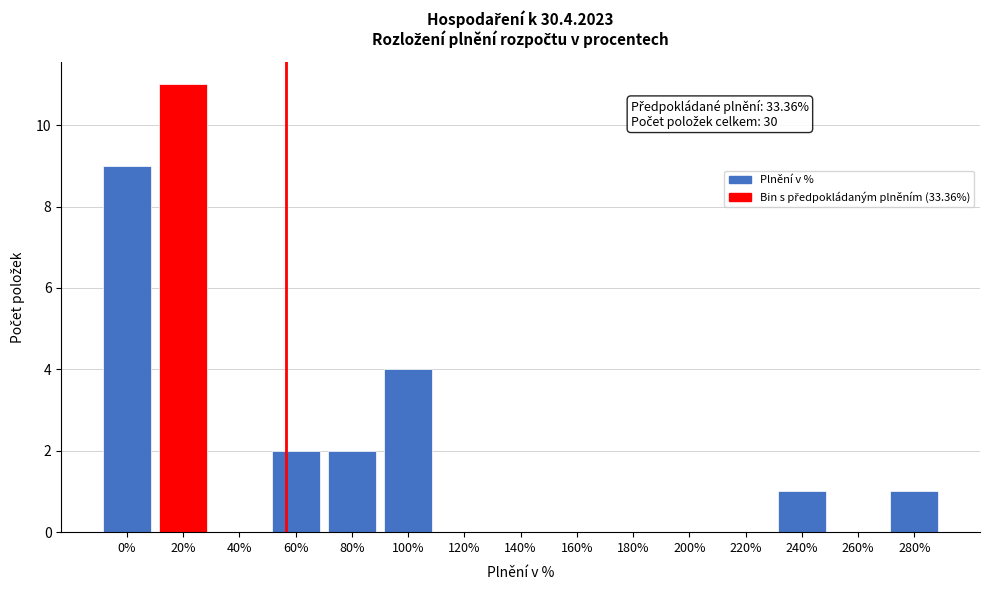

Reading right to left, transcribe all the data shown in this chart.

280%=1	260%=0	240%=1	220%=0	200%=0	180%=0	160%=0	140%=0	120%=0	100%=4	80%=2	60%=2	40%=0	20%=11	0%=9